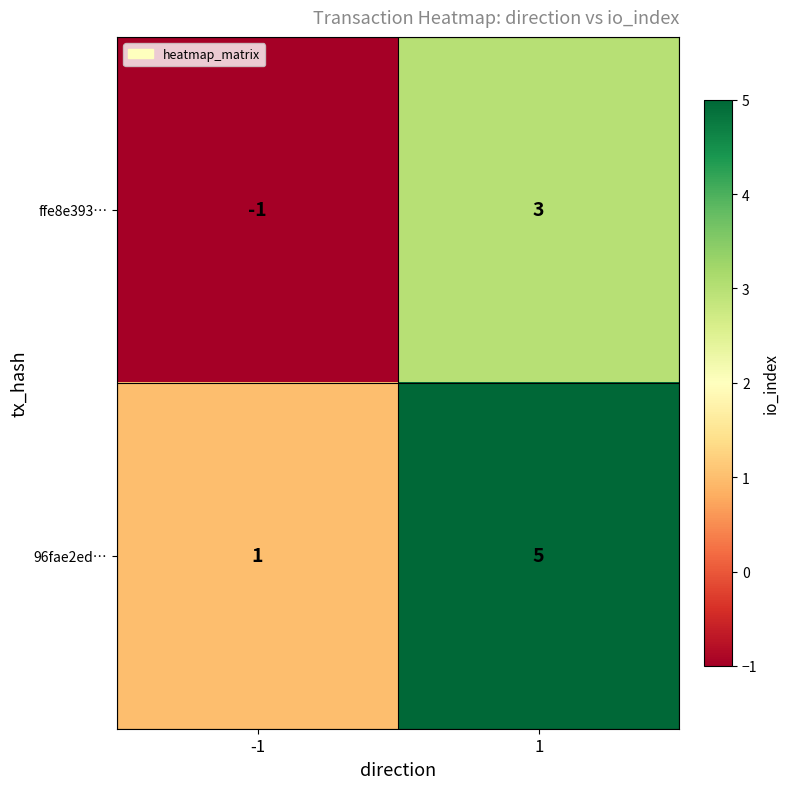

List the series in order of their peak value, lowest first.

ffe8e393…, 96fae2ed…